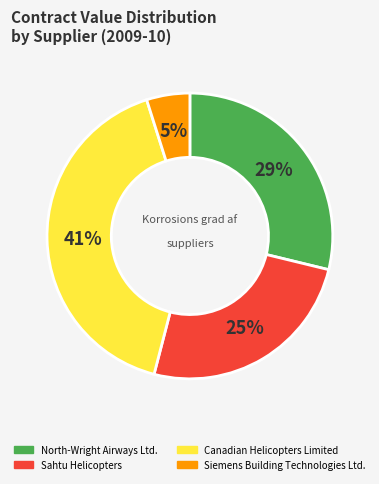

Is the sum of Canadian Helicopters Limited and North-Wright Airways Ltd. greater than half?

Yes